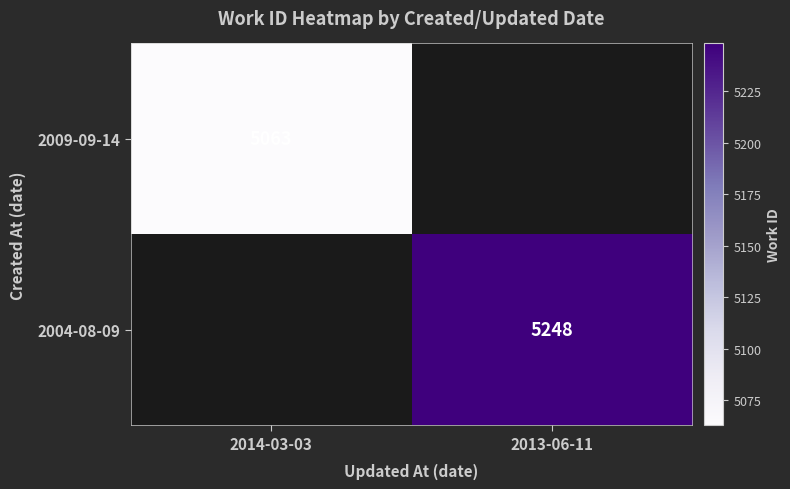

Which label corresponds to the smallest value in the chart?

2014-03-03